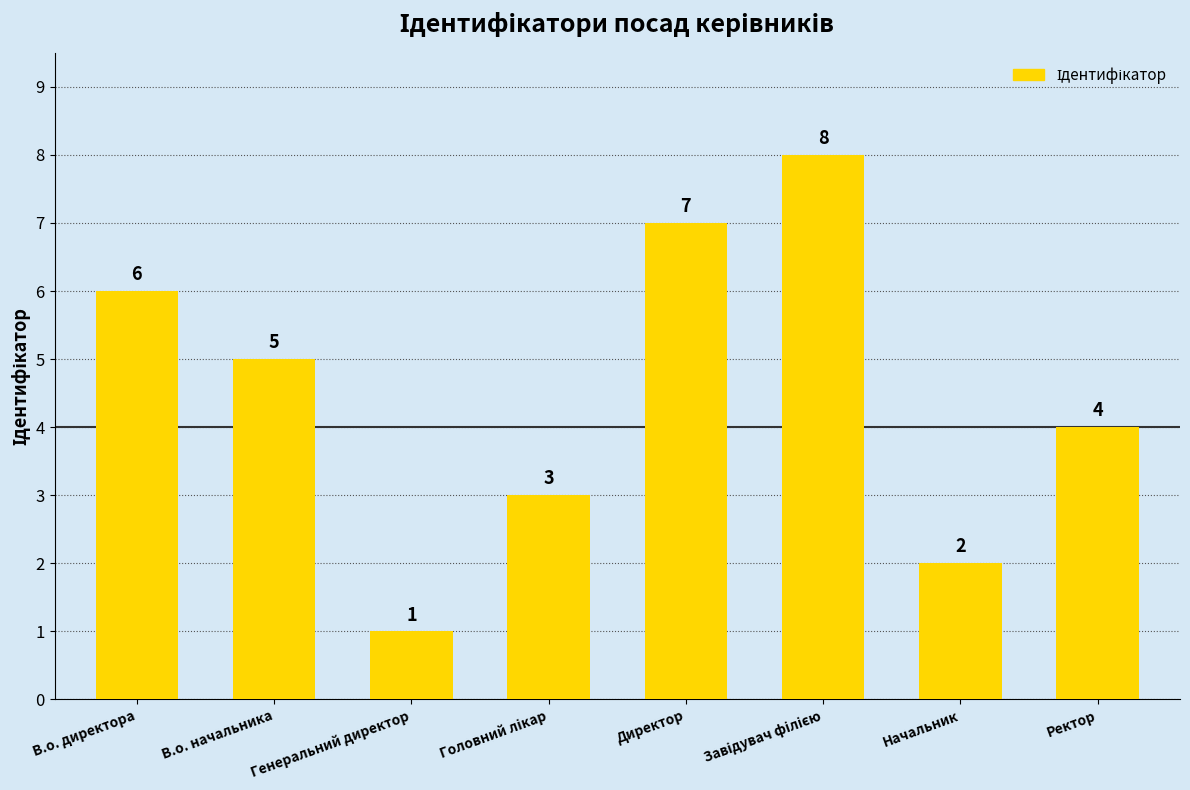

Where does the data first go above 5?

В.о. директора